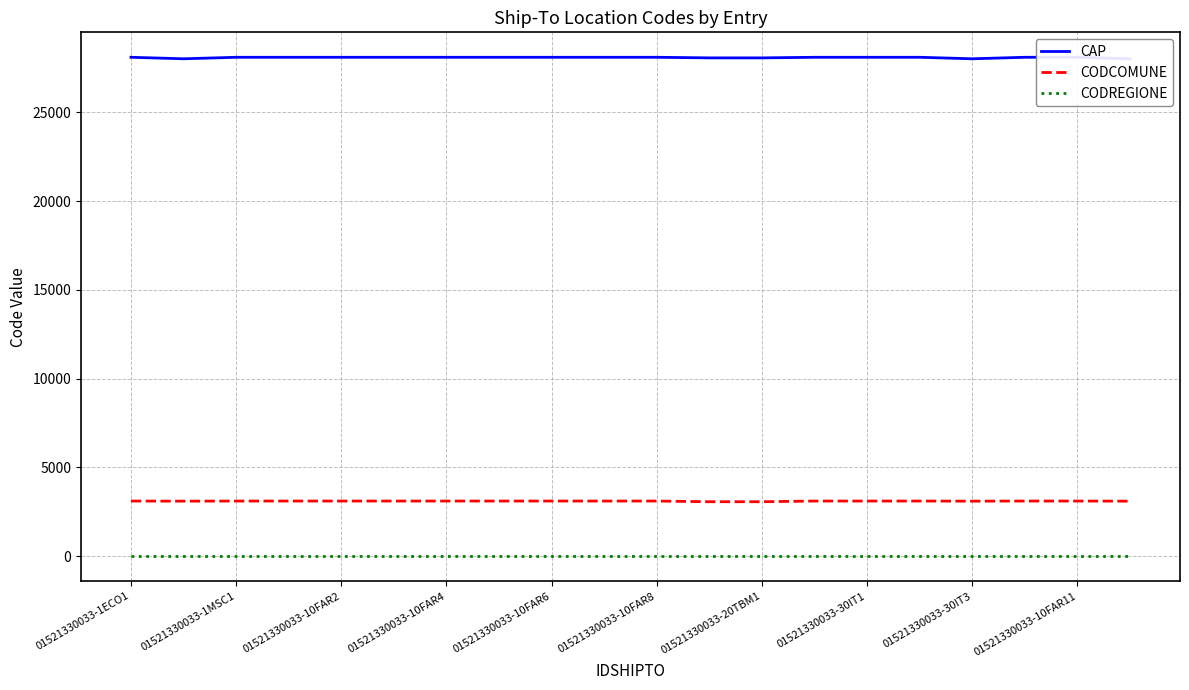

What is the label of the 20th point from the right?

01521330033-1ECO1